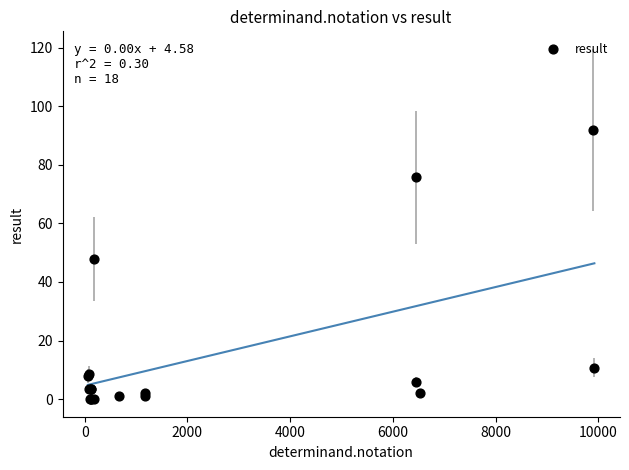

What Y value in the scatter plot is closest to 46?

47.9